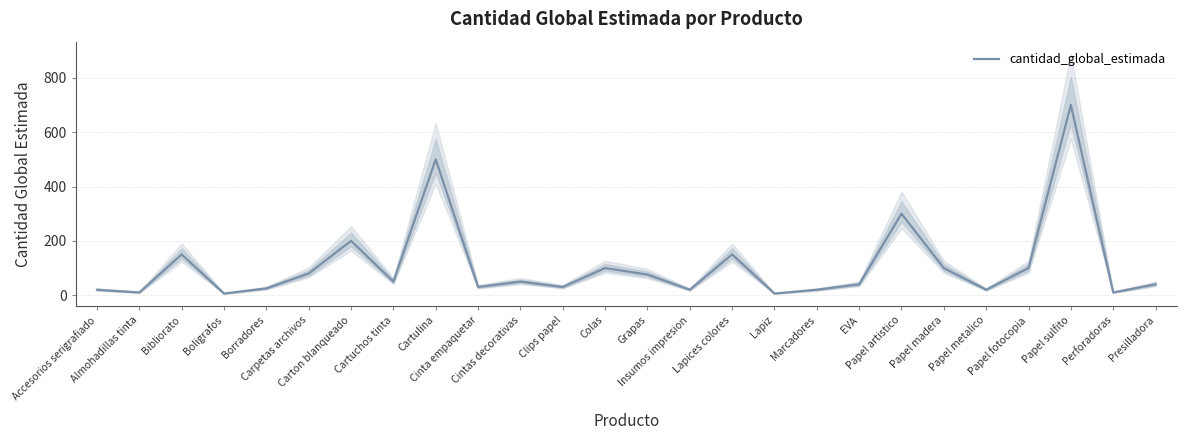

Reading right to left, transcribe all the data shown in this chart.

Presilladora=40	Perforadoras=10	Papel sulfito=700	Papel fotocopia=100	Papel metalico=20	Papel madera=100	Papel artistico=300	EVA=40	Marcadores=20	Lapiz=6	Lapices colores=150	Insumos impresion=20	Grapas=76	Colas=100	Clips papel=30	Cintas decorativas=50	Cinta empaquetar=30	Cartulina=500	Cartuchos tinta=50	Carton blanqueado=200	Carpetas archivos=80	Borradores=25	Boligrafos=6	Bibliorato=150	Almohadillas tinta=10	Accesorios serigrafiado=20